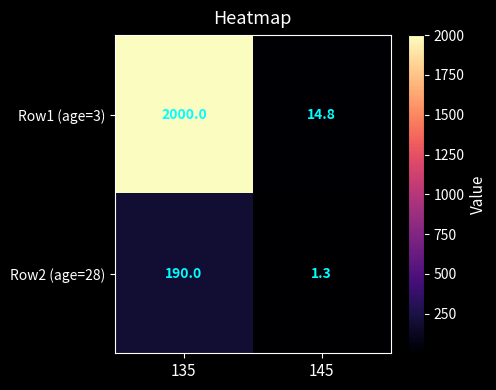

Reading left to right, what are all the values shown in this chart?

Row1 (age=3): 135=2000.0	145=14.8
Row2 (age=28): 135=190.0	145=1.3